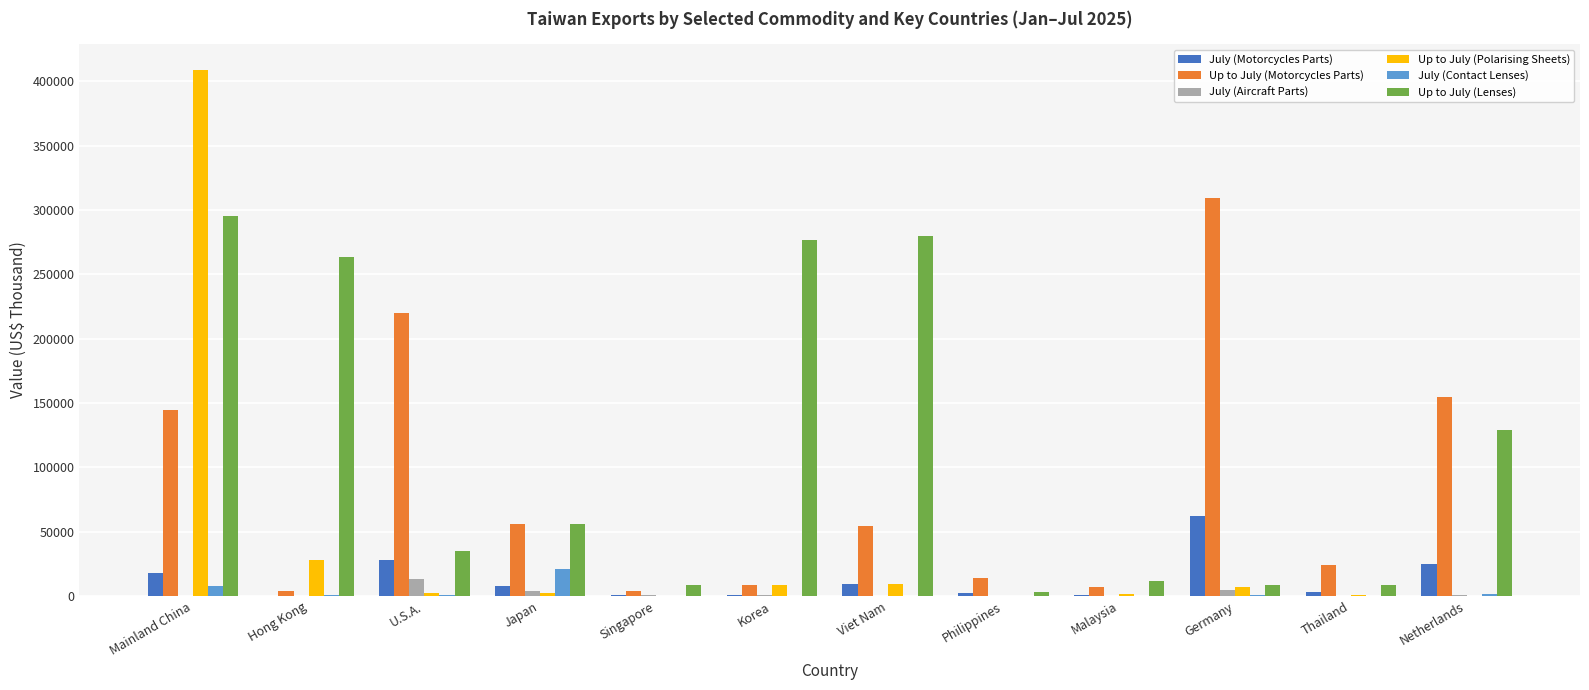

What are all the series names shown in the legend?

July (Motorcycles Parts), Up to July (Motorcycles Parts), July (Aircraft Parts), Up to July (Polarising Sheets), July (Contact Lenses), Up to July (Lenses)